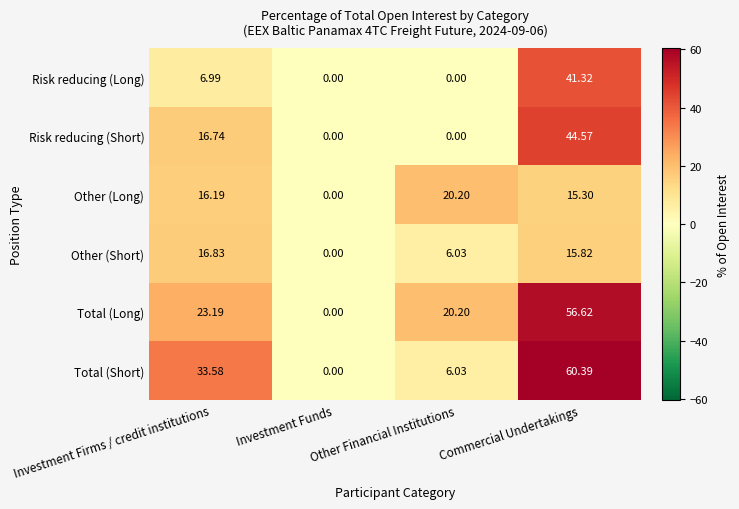

What is the difference between the highest and lowest values at Other Financial Institutions?

20.2